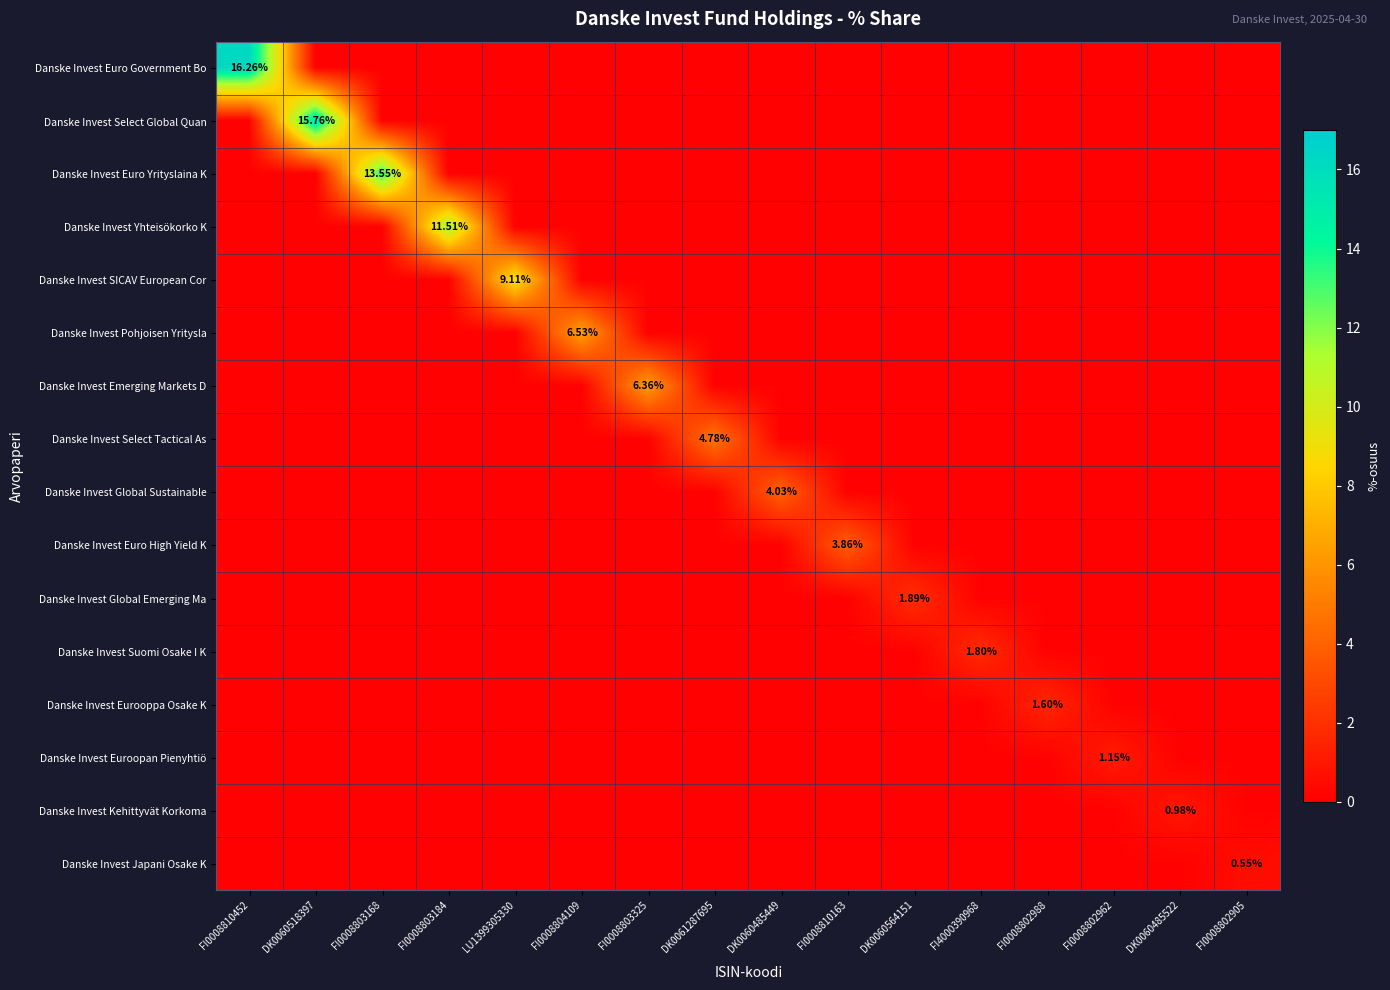

Read the Danske Invest Pohjoisen Yritysla value at DK0060518397.

0.1